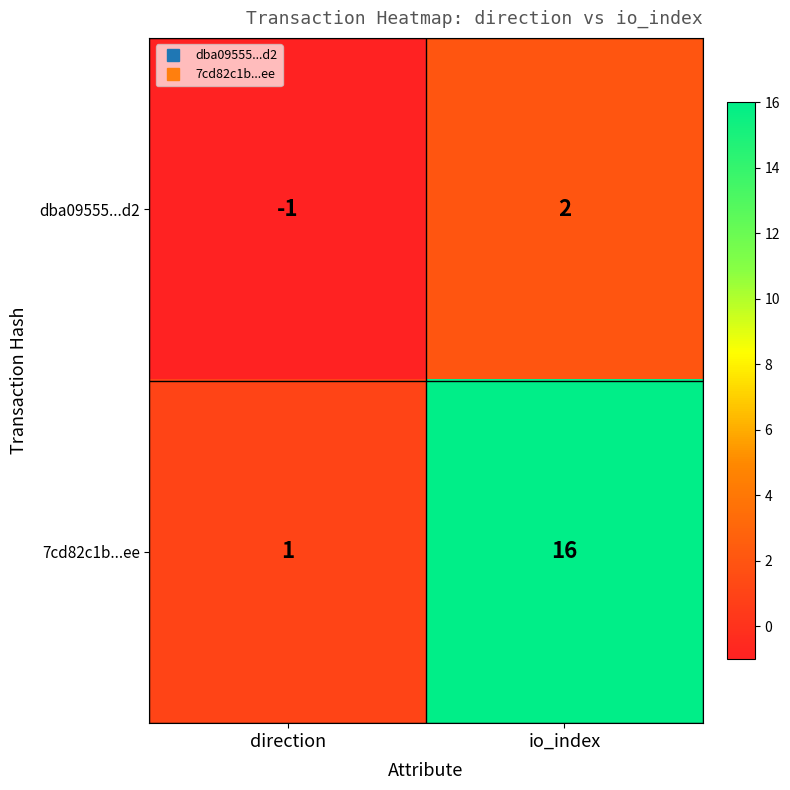

Which series has the widest spread of values?

7cd82c1b...ee